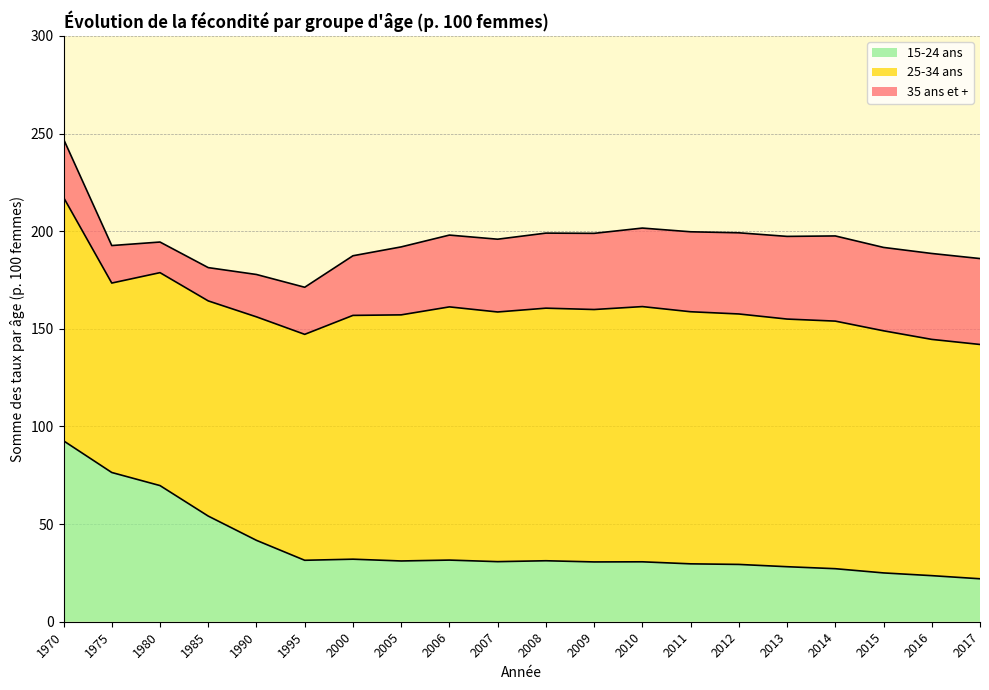

How many values in the 15-24 ans series are below 31?

10